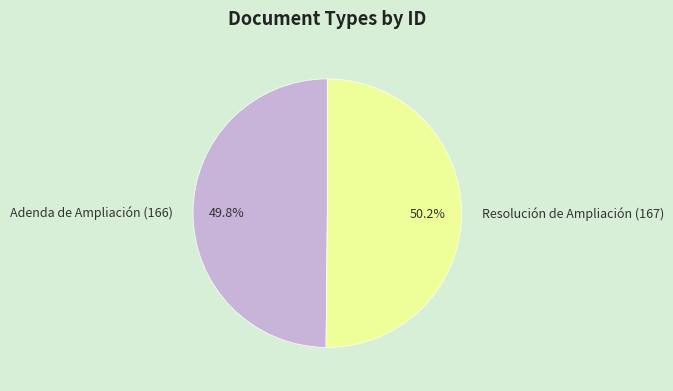

True or false: Resolución de Ampliación (167) accounts for 58% of the total.

False